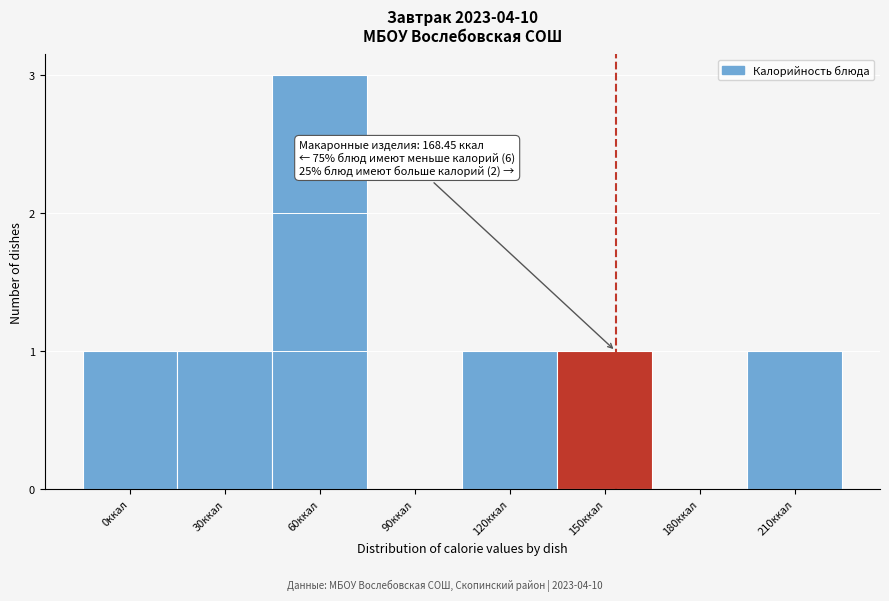

Reading left to right, list all the values displayed in this chart.

0ккал=1	30ккал=1	60ккал=3	90ккал=0	120ккал=1	150ккал=1	180ккал=0	210ккал=1